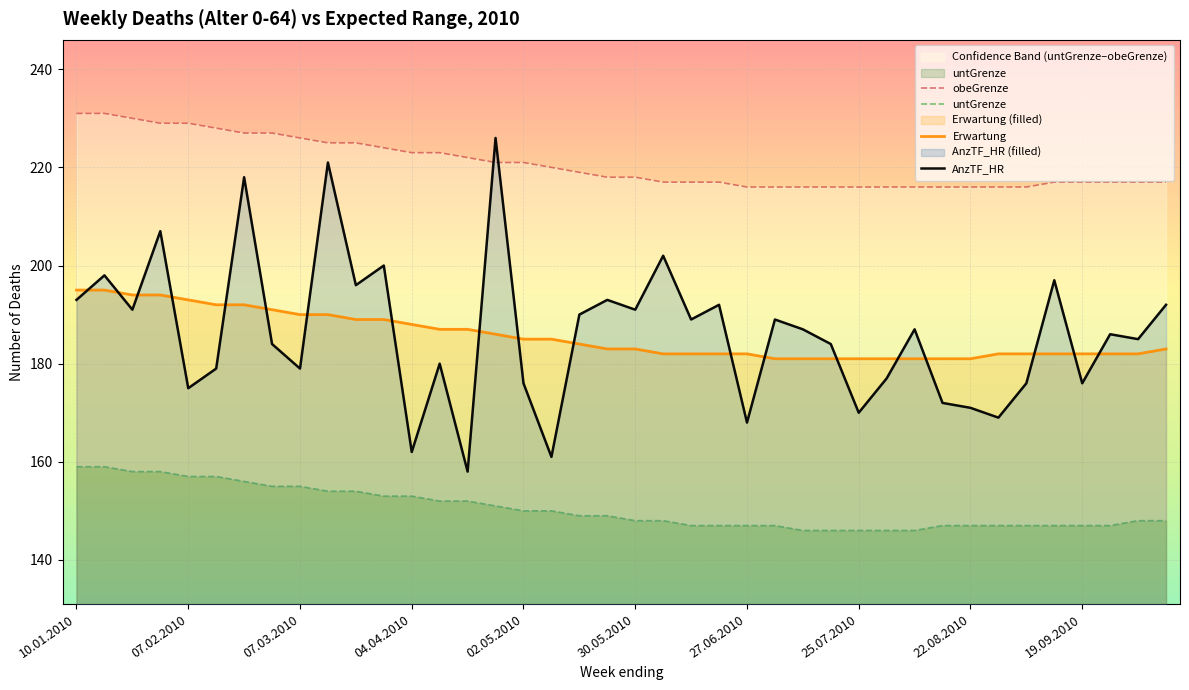

True or false: Erwartung has more than 1 points higher than both neighbors.

False